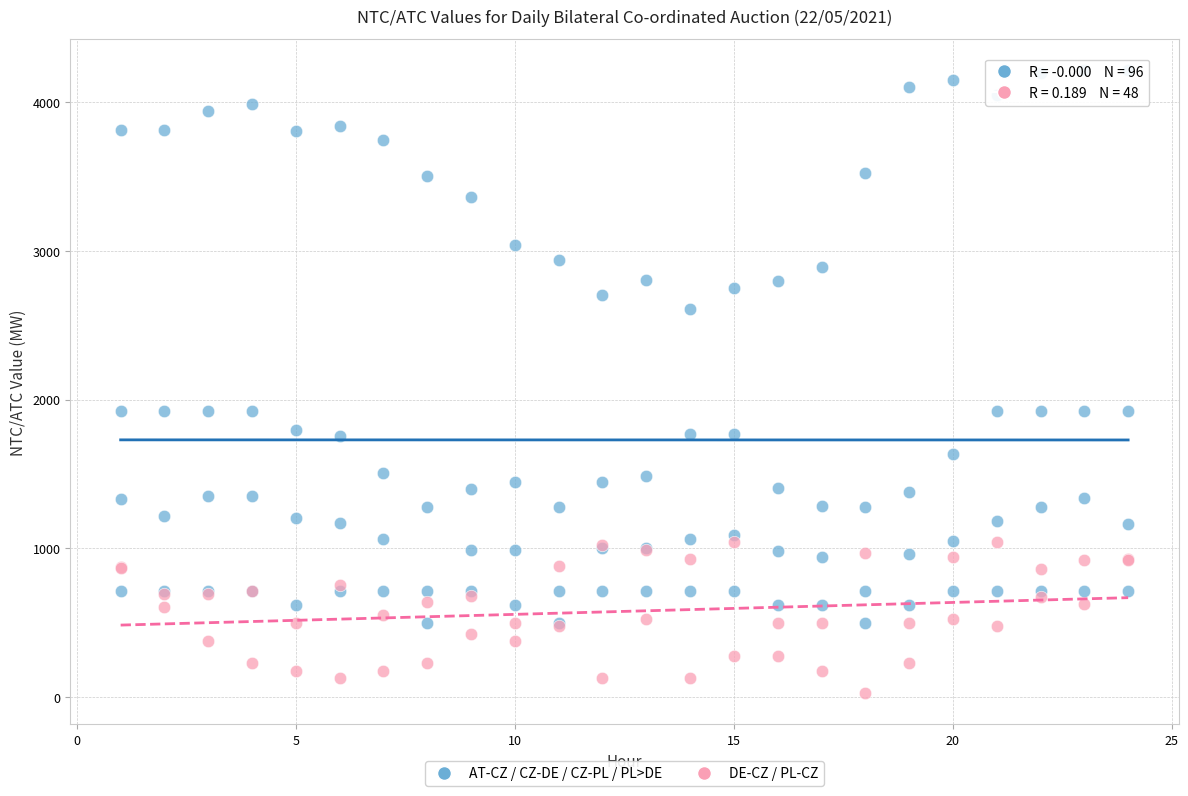

What are all the series names shown in the legend?

AT-CZ / CZ-DE / CZ-PL / PL>DE, DE-CZ / PL-CZ